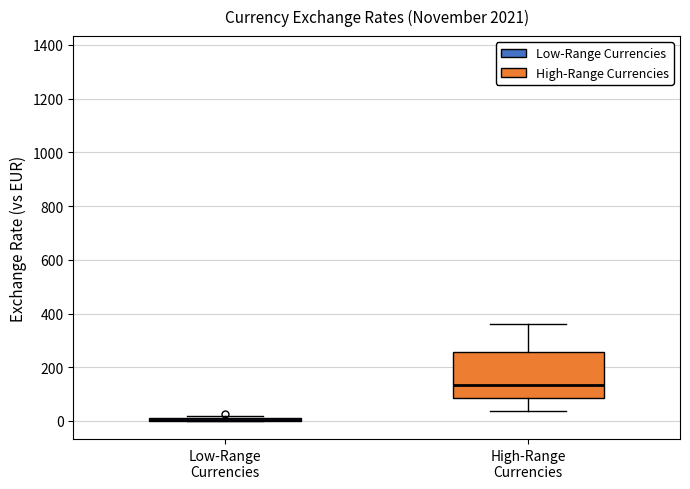

Which box is the tallest, from its lower edge to its upper edge?

High-Range Currencies